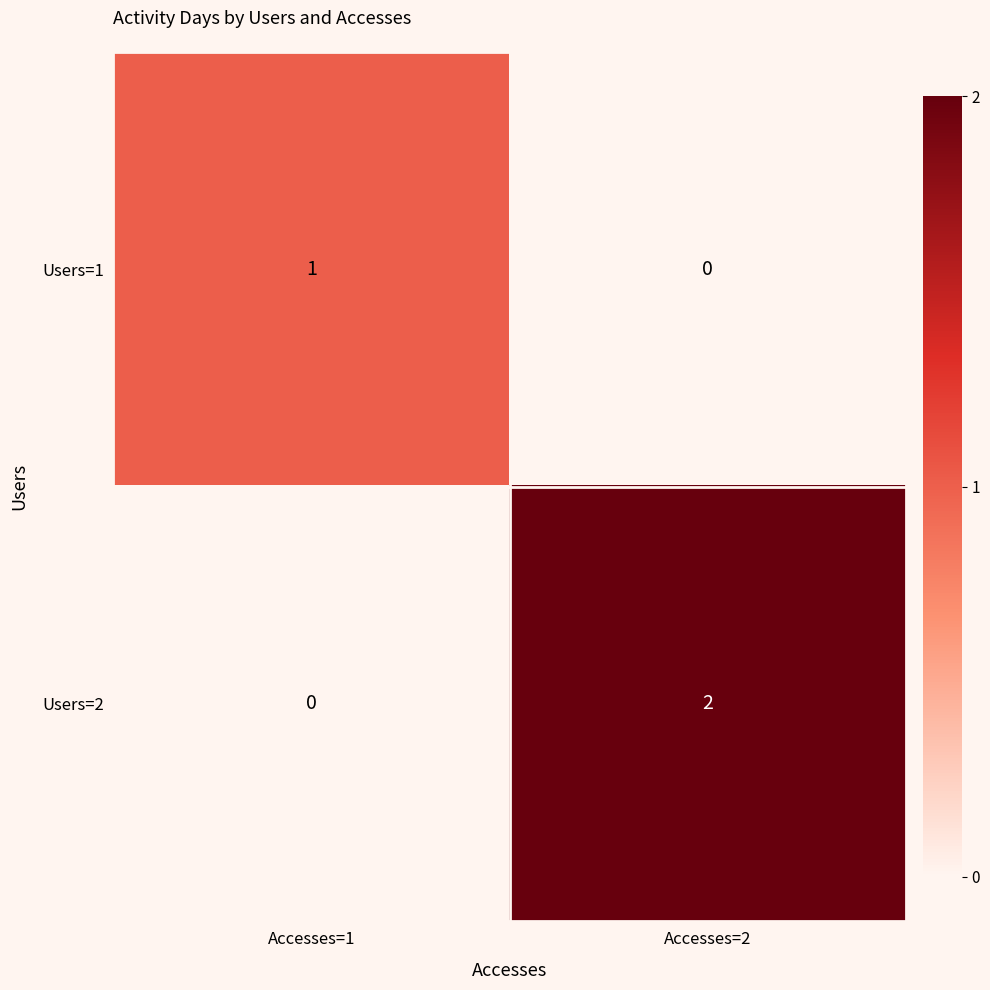

At which label is Users=1 closest to 0?

Accesses=2